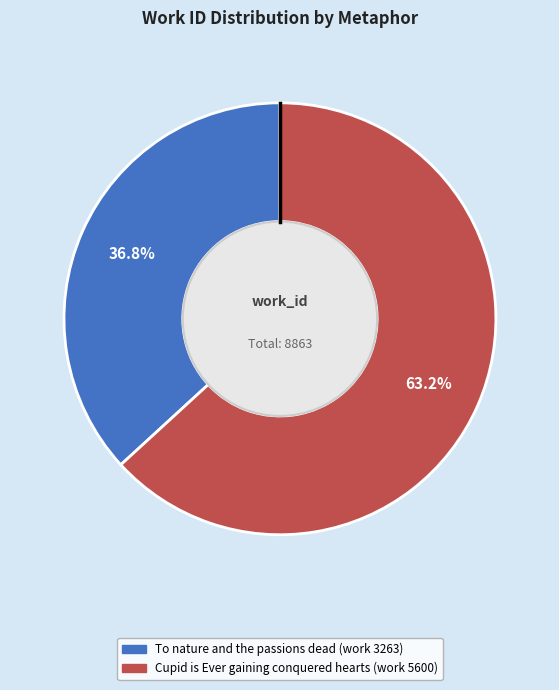

To the nearest percent, what portion does To nature and the passions dead (work 3263) represent?

37%